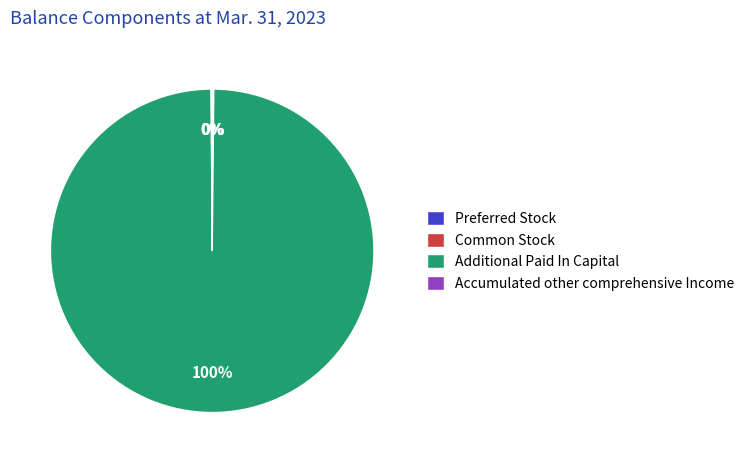

The Additional Paid In Capital slice represents 88% of the pie. True or false?

False